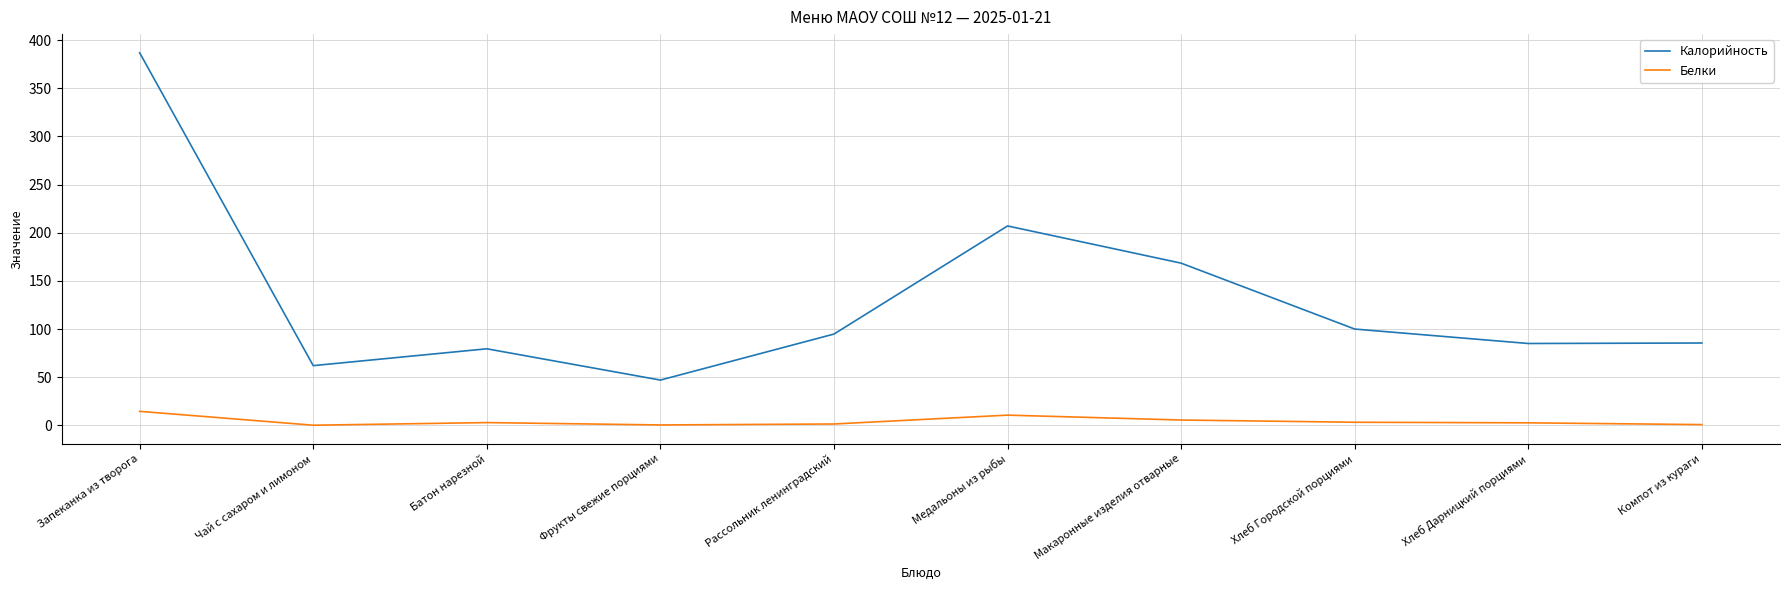

What position from the right is Компот из кураги?

1